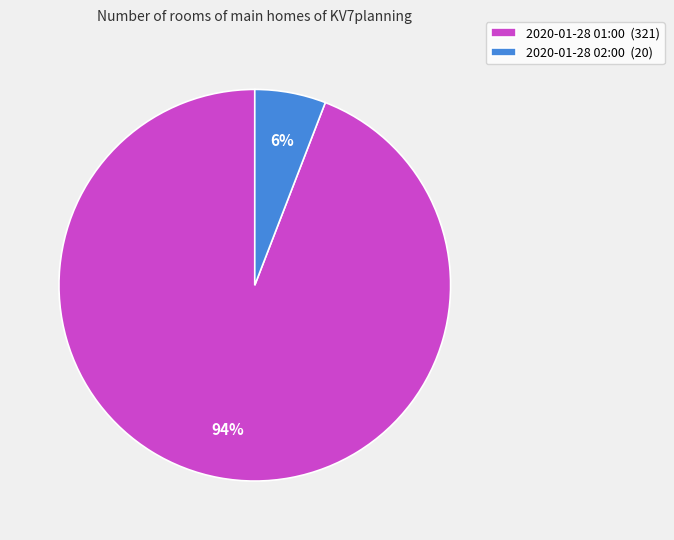

What is the largest slice in the pie chart?

2020-01-28 01:00